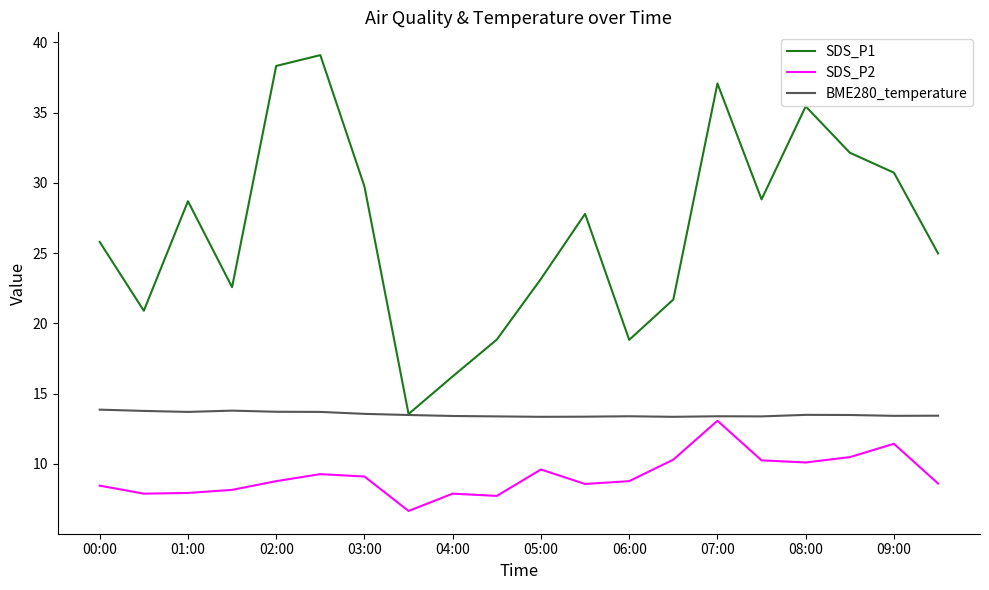

Rank the series by their average value, from lowest to highest.

SDS_P2, BME280_temperature, SDS_P1